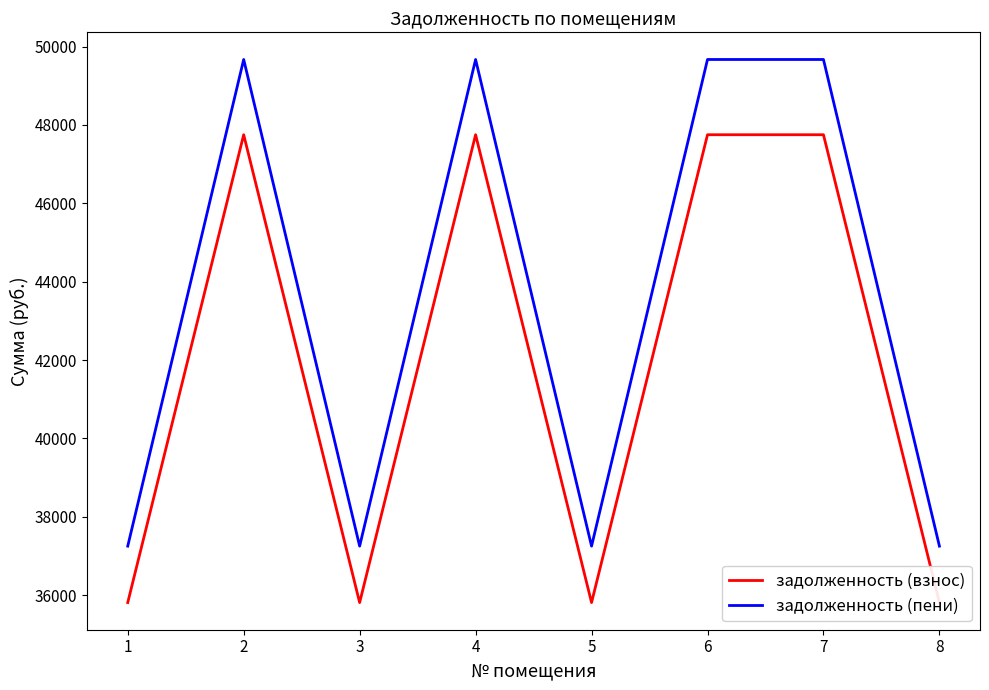

True or false: задолженность (пени) and задолженность (взнос) cross at least once.

False